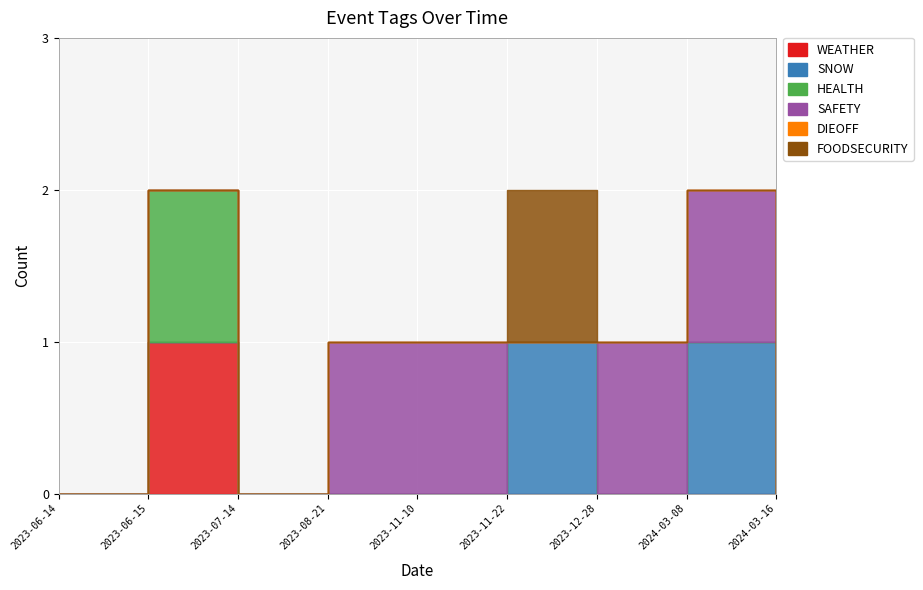

What are all the series names shown in the legend?

WEATHER, SNOW, HEALTH, SAFETY, DIEOFF, FOODSECURITY